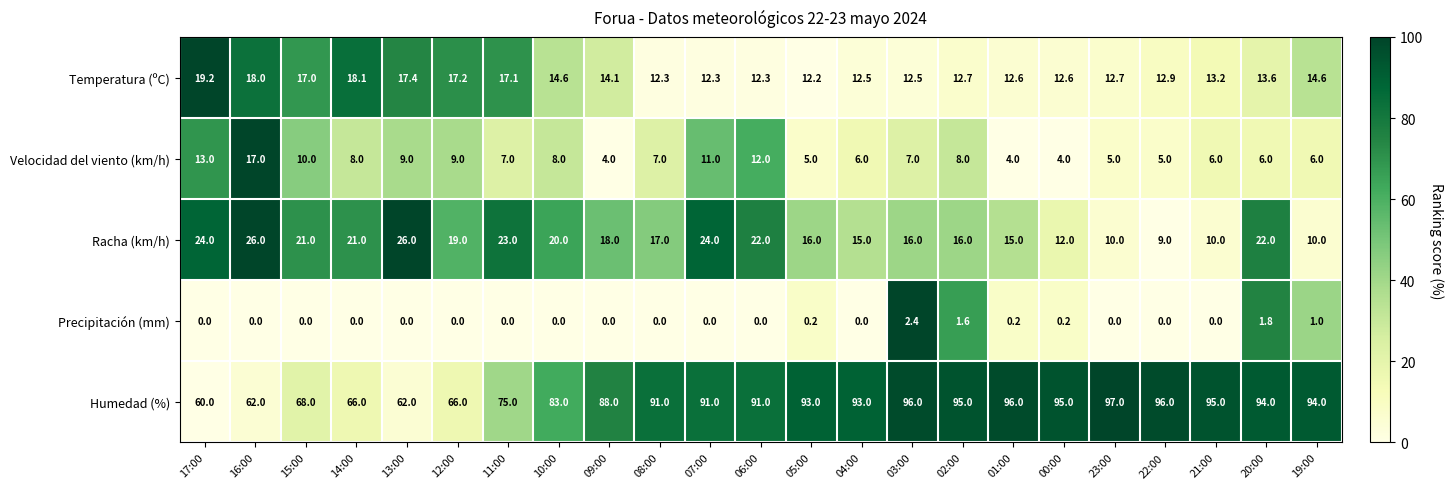

True or false: Velocidad del viento (km/h) has a value of 2.3 at 10:00.

False